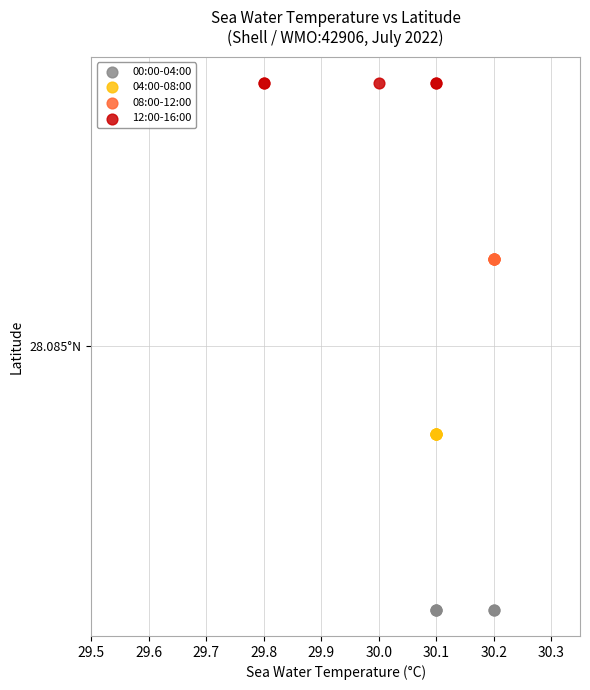

What are all the series names shown in the legend?

00:00-04:00, 04:00-08:00, 08:00-12:00, 12:00-16:00